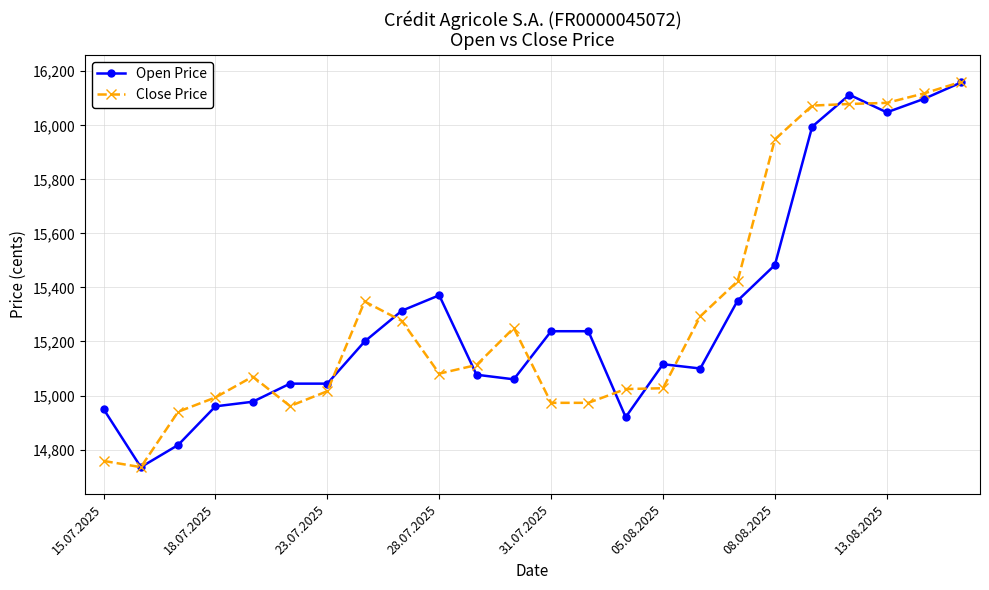

Does the chart have visible grid lines?

Yes